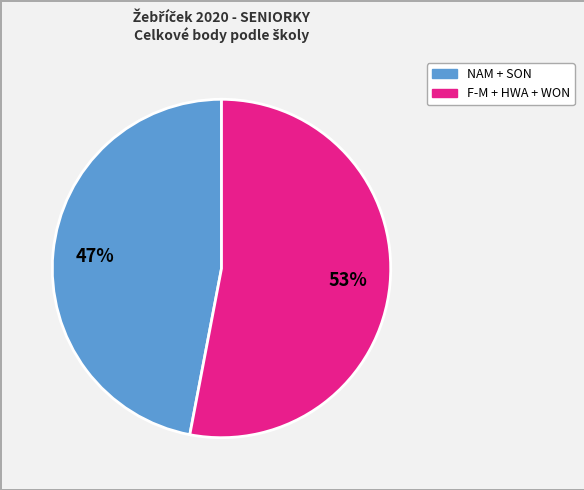

Does any single category account for the majority?

Yes